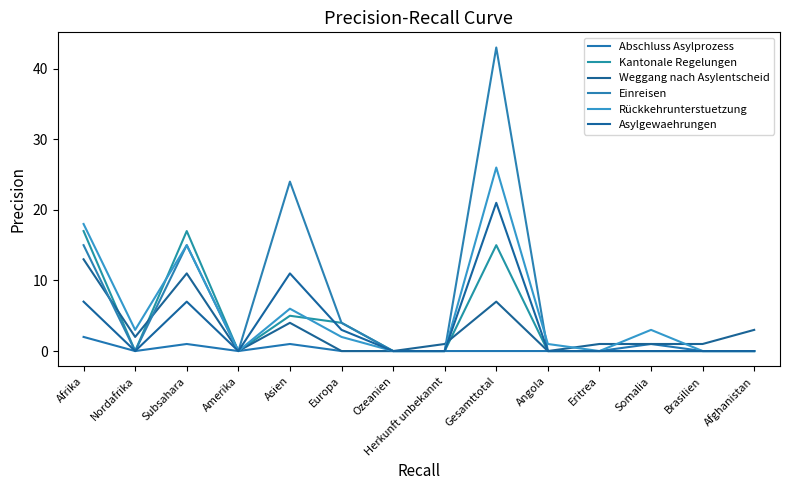

Rank the series at Eritrea from lowest to highest value.

Abschluss Asylprozess, Kantonale Regelungen, Einreisen, Rückkehrunterstuetzung, Asylgewaehrungen, Weggang nach Asylentscheid